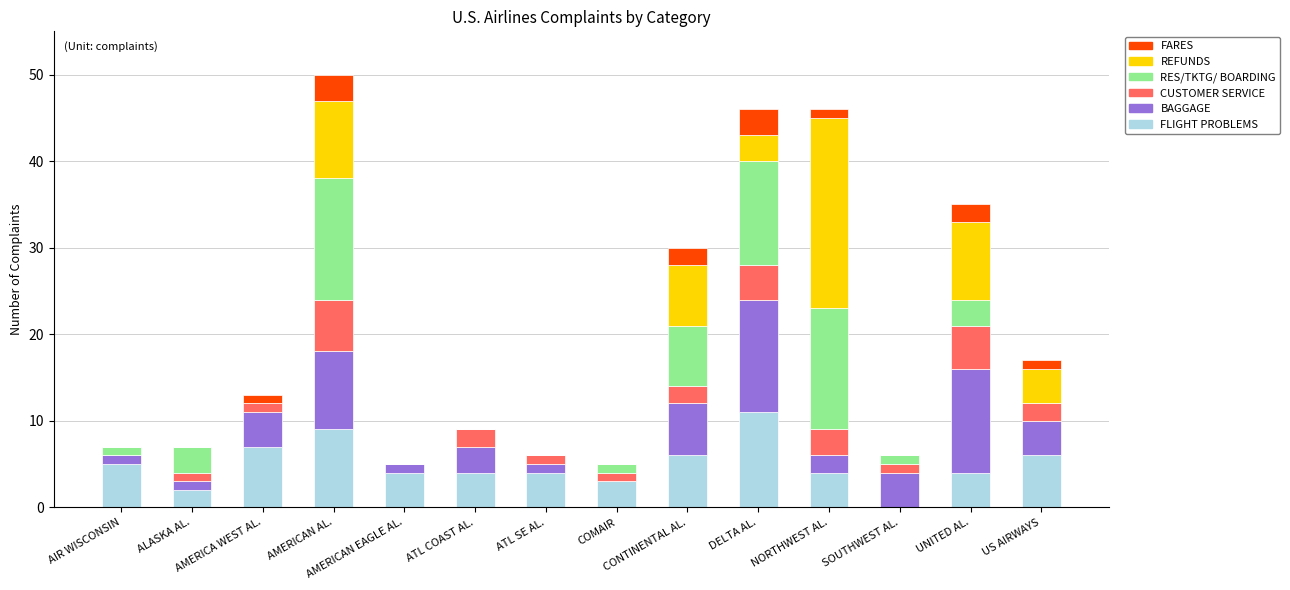

What is the highest value of the FLIGHT PROBLEMS series?

11